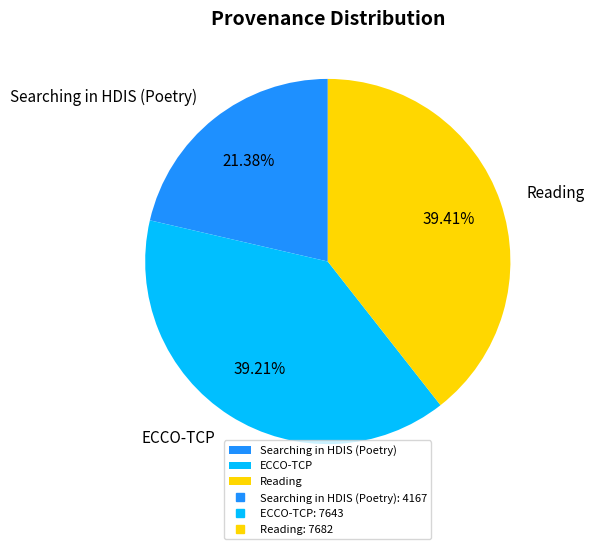

How many segments does this pie chart have?

3